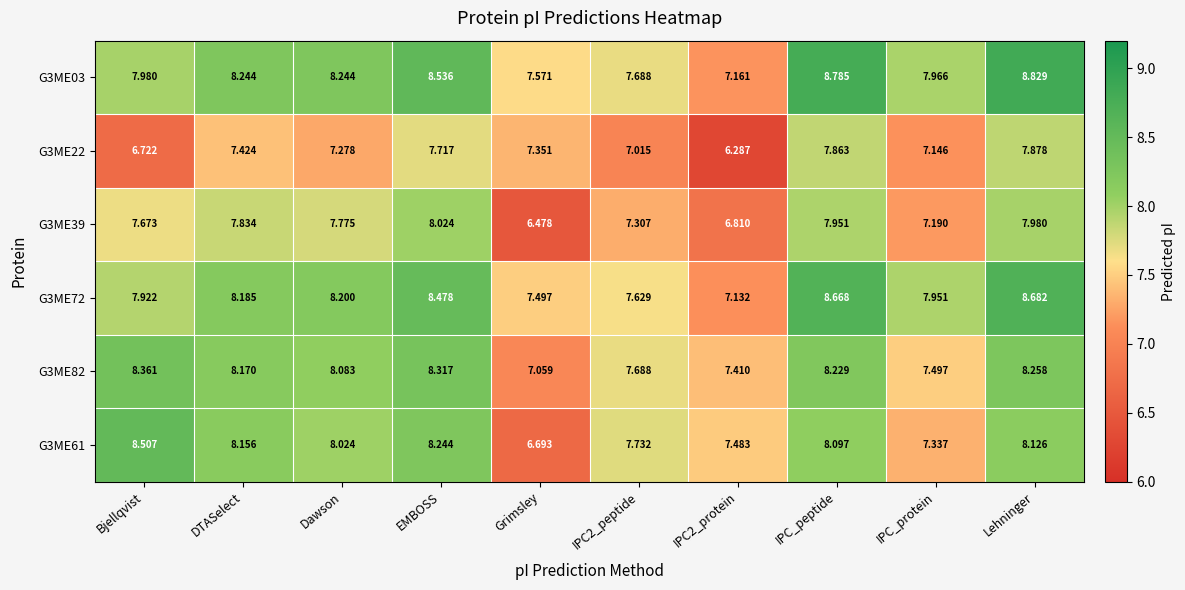

Which series has the largest total across all categories?

G3ME03